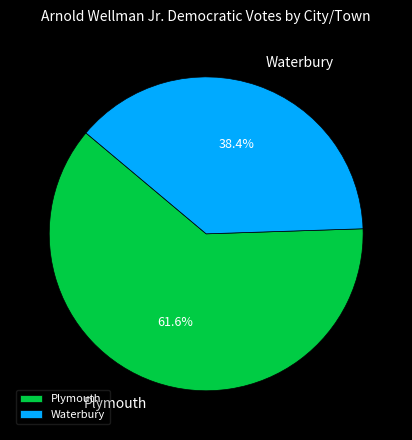

To the nearest percent, what percentage of the pie is Plymouth?

62%